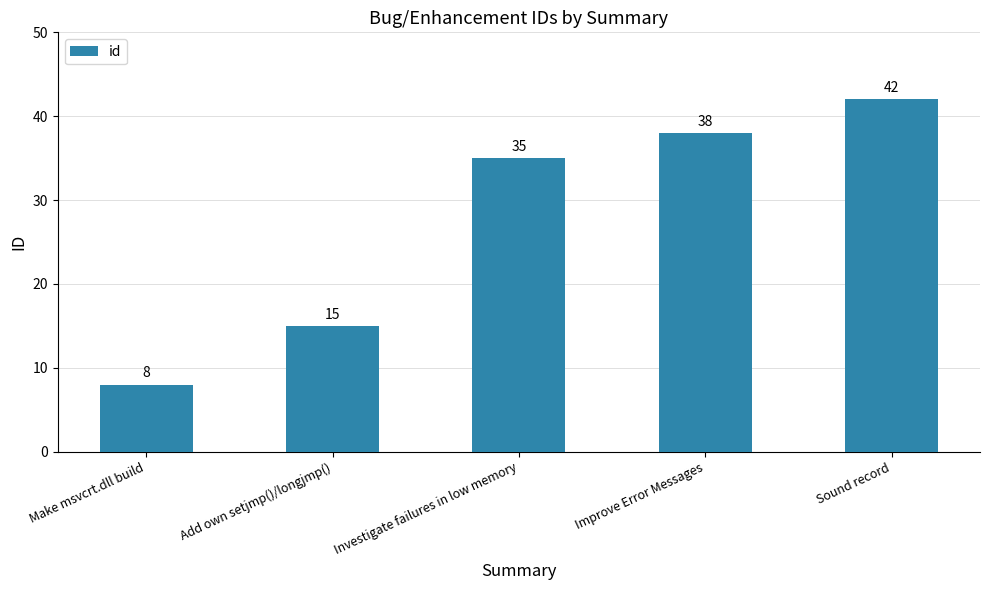

What is the minimum value shown in the chart?

8